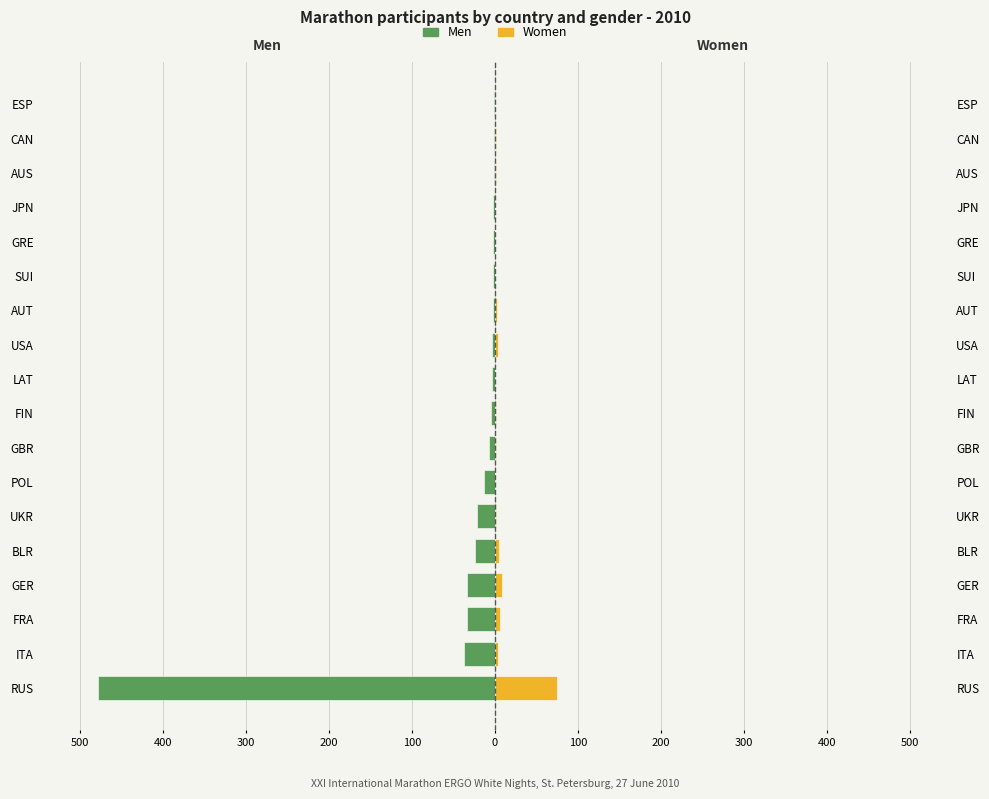

At how many categories does at least one series exceed -257?

18